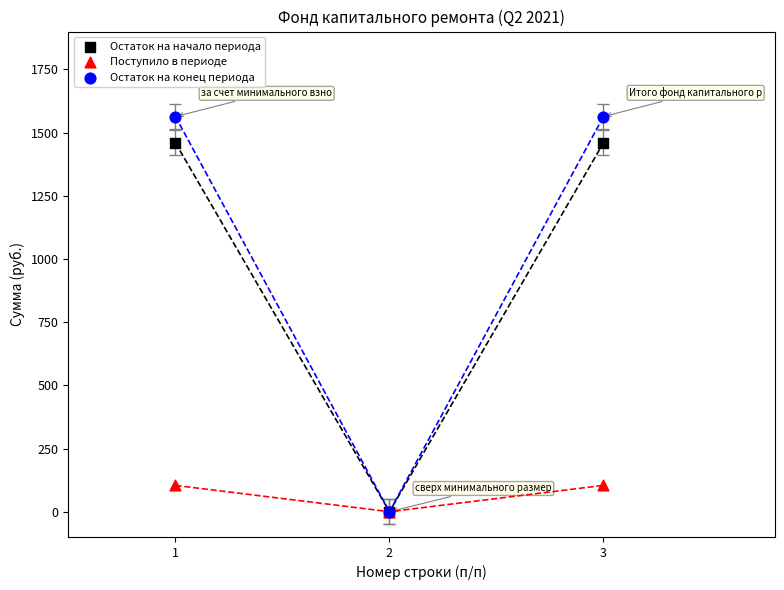

Which series has the widest spread of Y values?

Остаток на конец периода